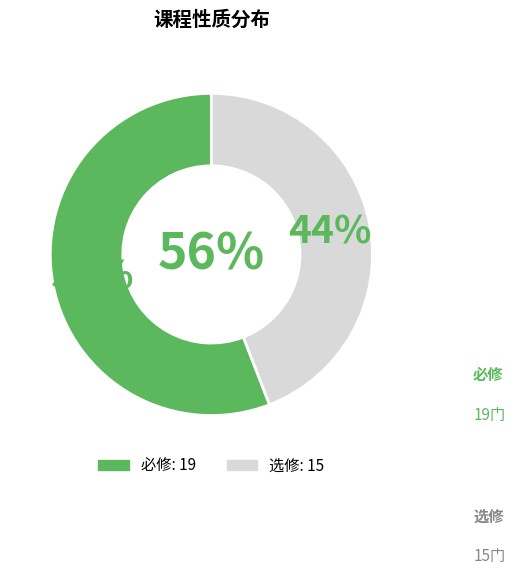

To the nearest percent, what percentage of the pie is 必修?

56%